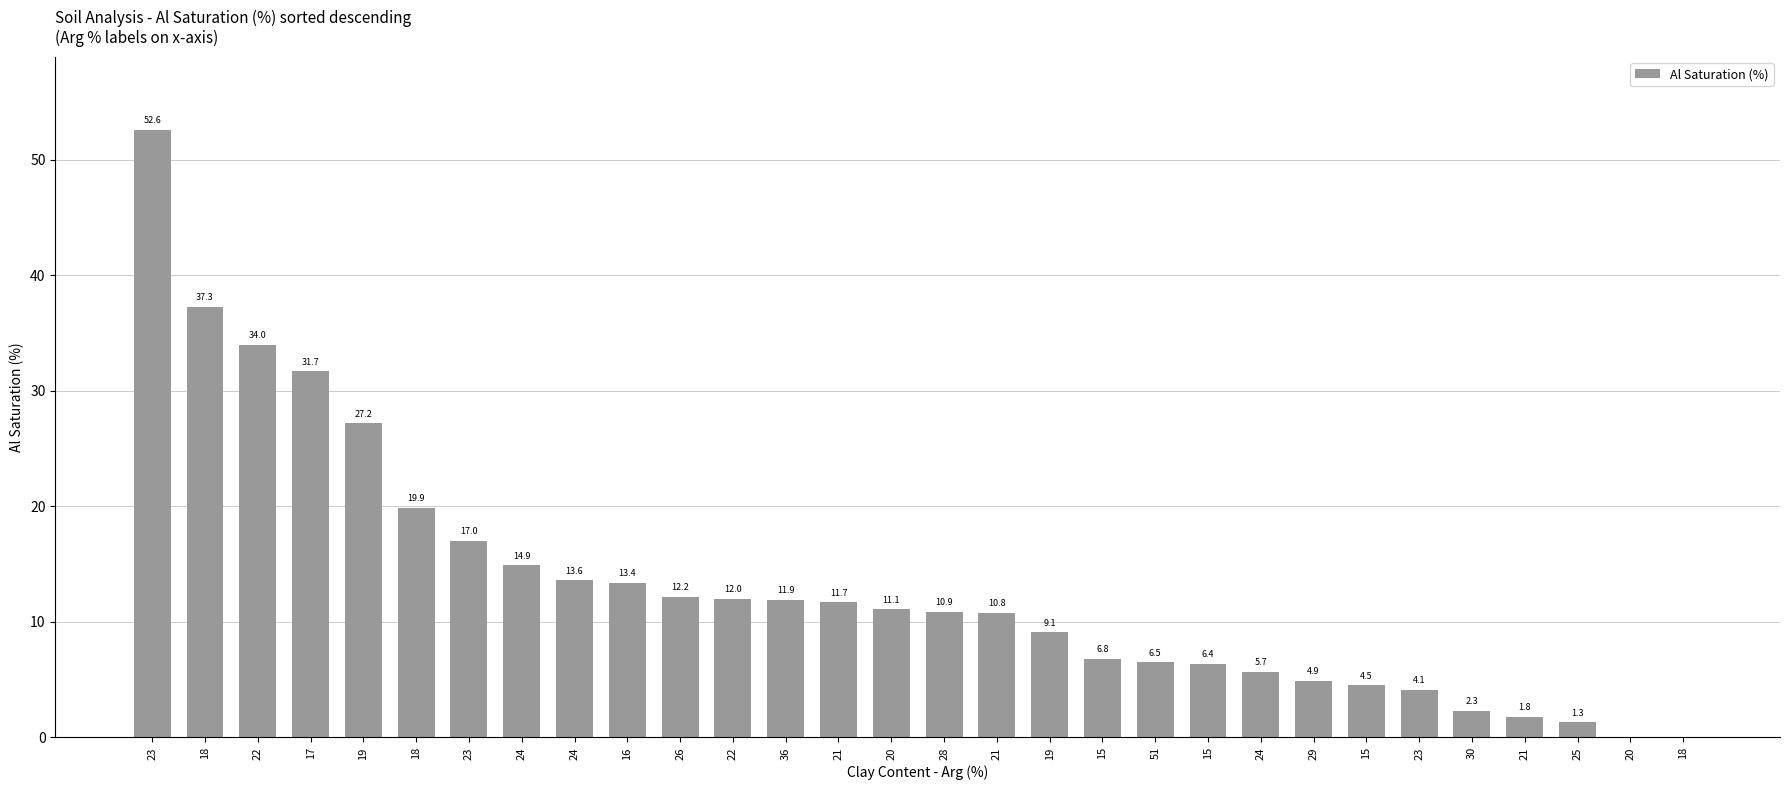

List the labels in order of value, smallest first.

20, 18, 25, 21, 30, 23, 15, 29, 24, 15, 51, 15, 19, 21, 28, 20, 21, 36, 22, 26, 16, 24, 24, 23, 18, 19, 17, 22, 18, 23